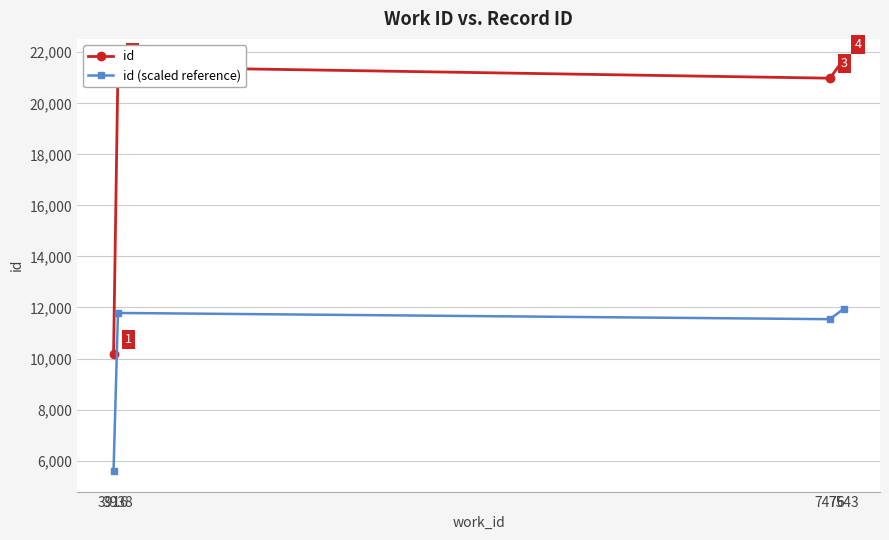

True or false: id (scaled reference) and id cross at least once.

False